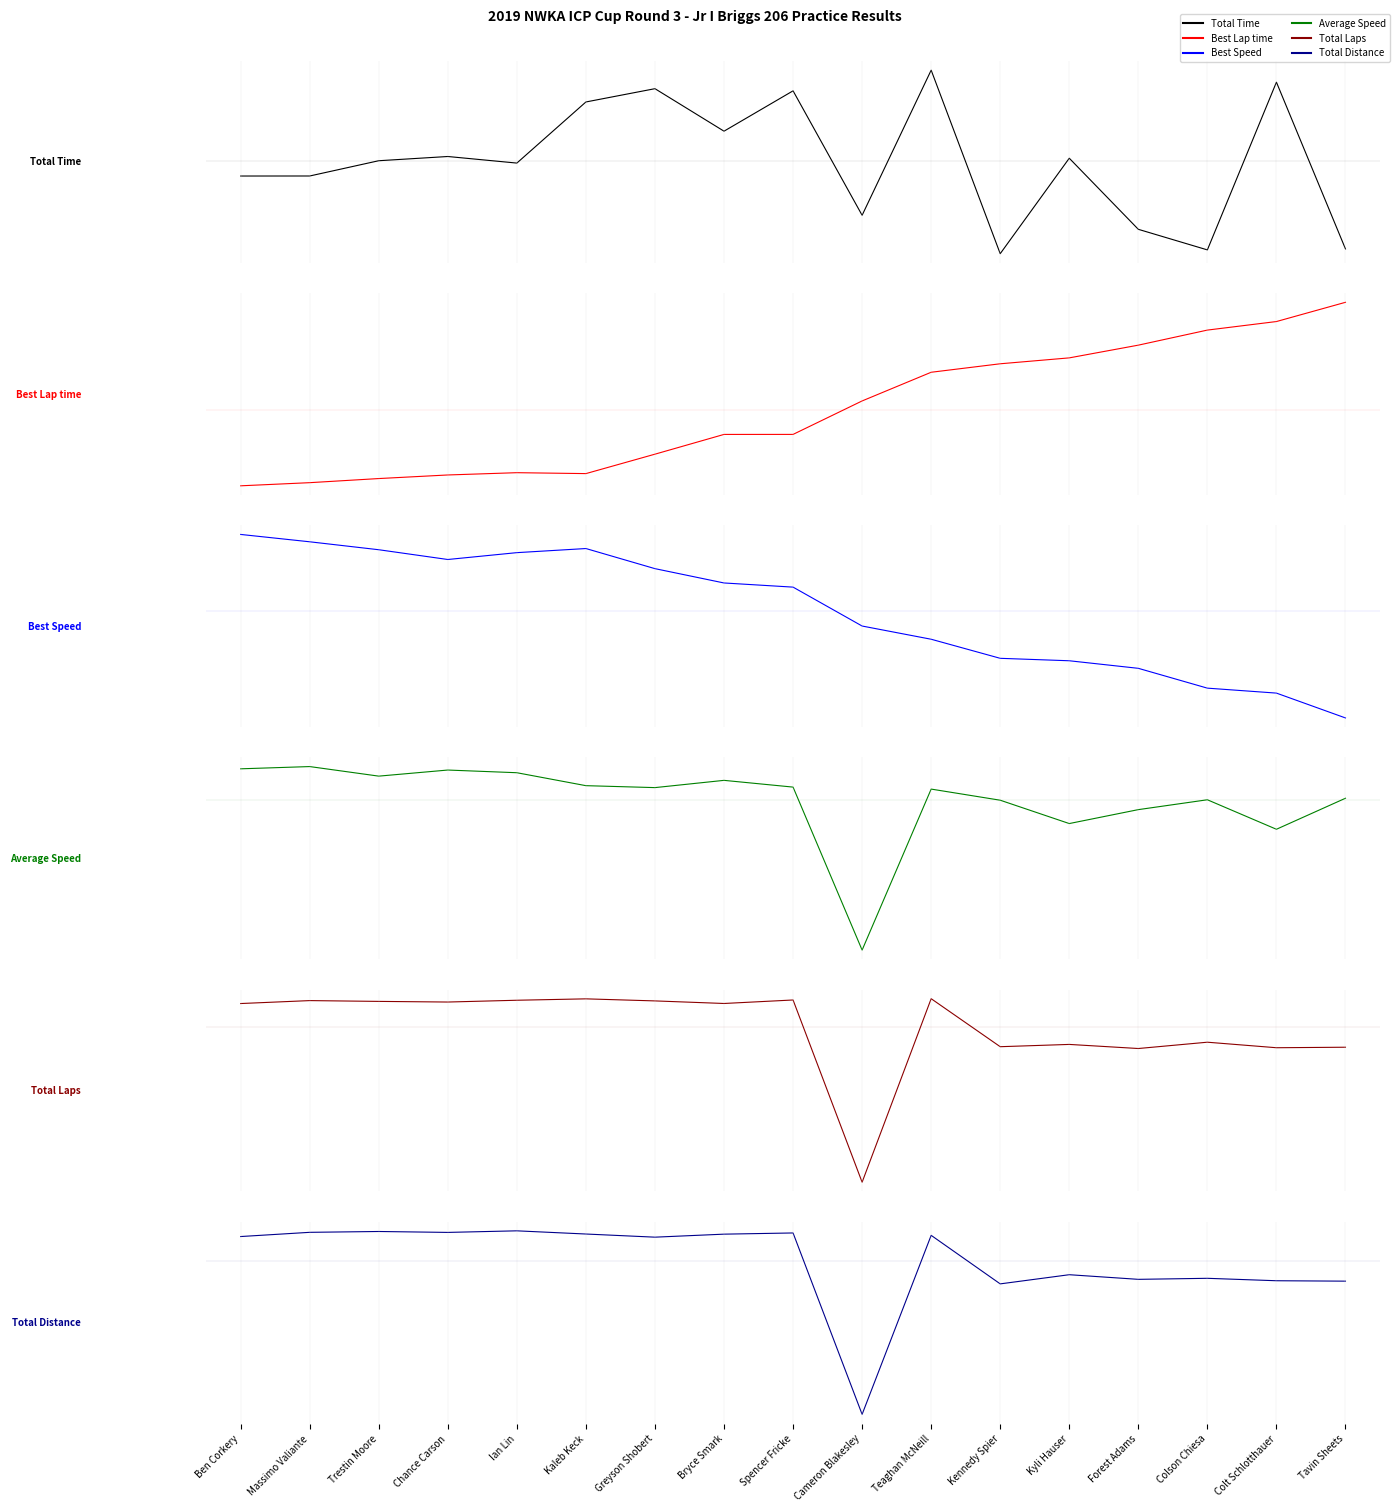

How many categories are shown in the chart?

17